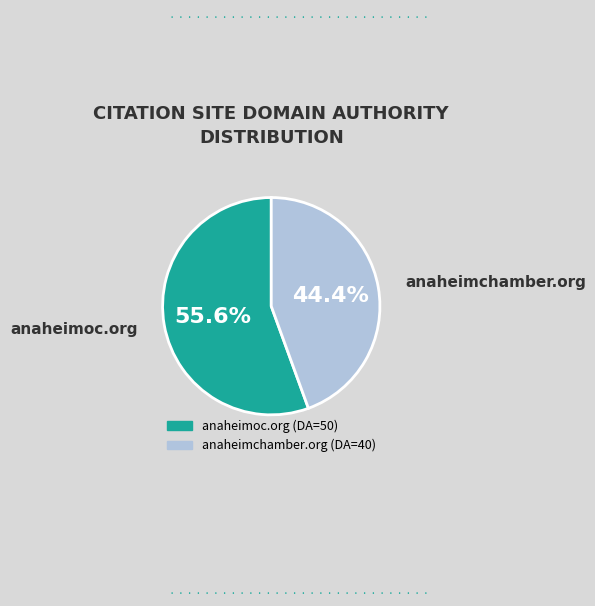

To the nearest percent, what is the difference between the anaheimchamber.org and anaheimoc.org slice percentages?

11%